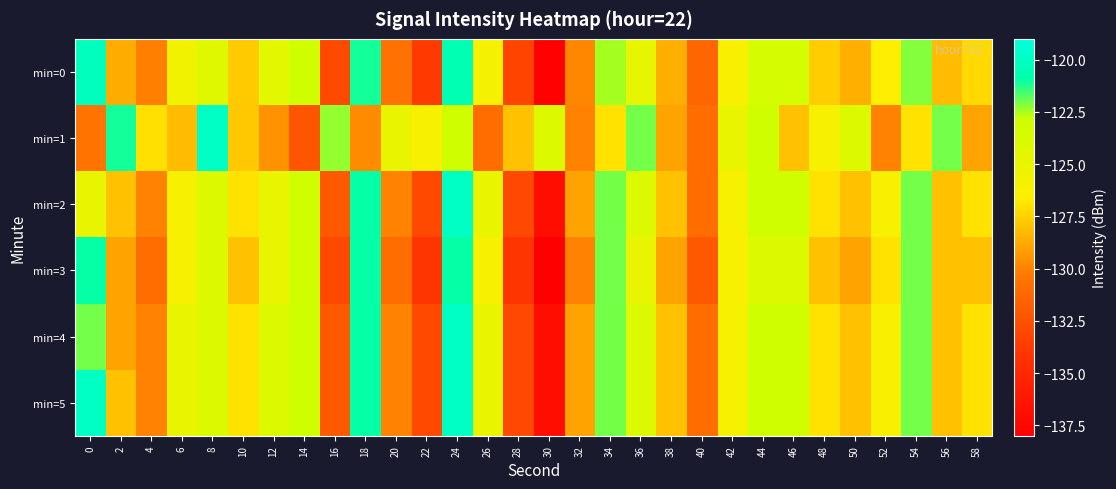

Rank the series by their maximum value, from lowest to highest.

min=3, min=0, min=2, min=4, min=5, min=1